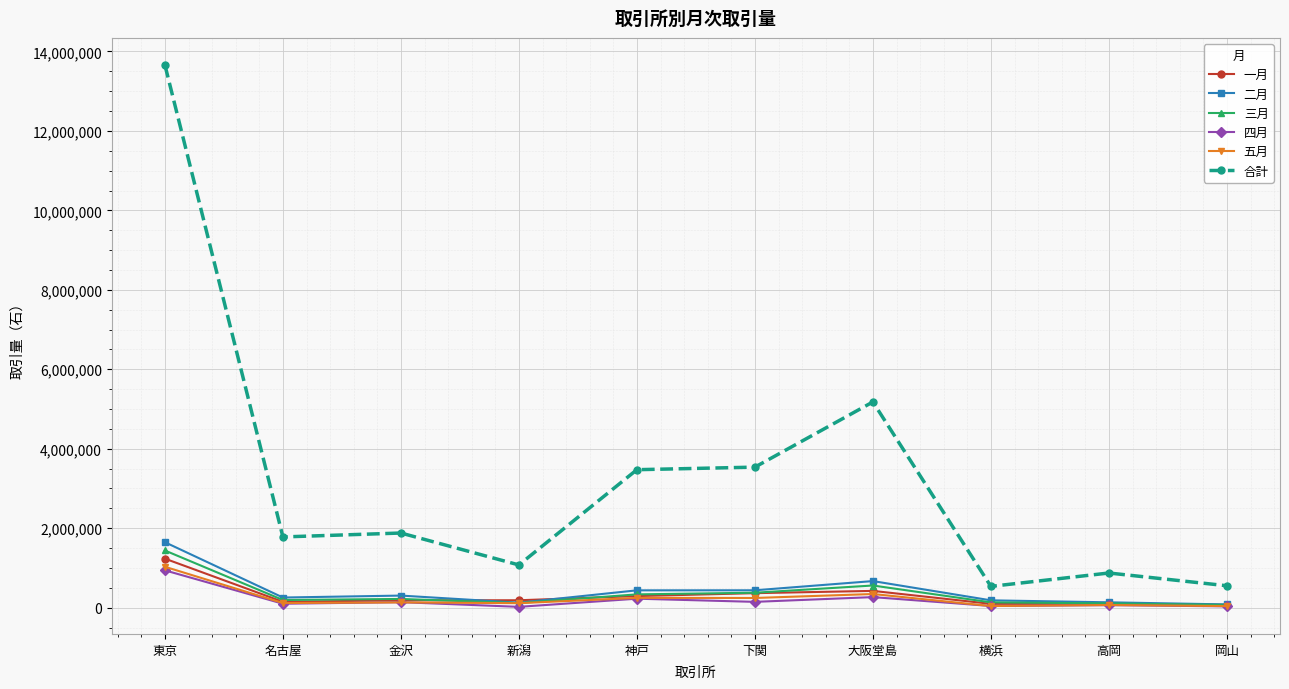

True or false: 五月 and 合計 cross at least once.

False